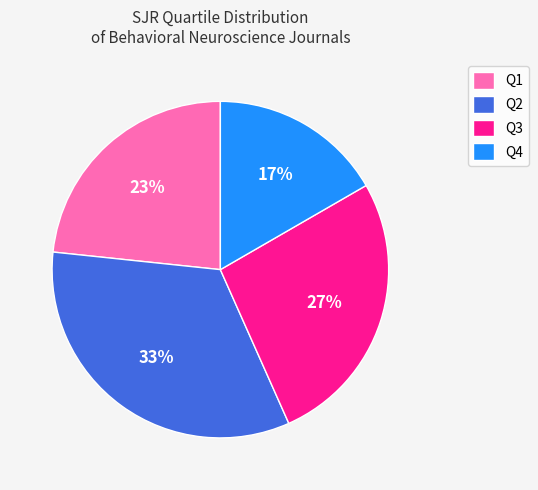

To the nearest percent, what portion does Q1 represent?

23%